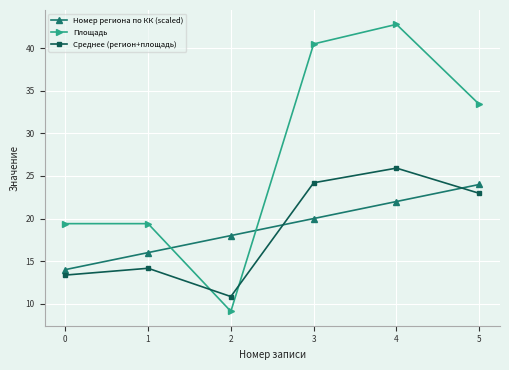

List the labels in order of Среднее (регион+площадь) value, smallest first.

2, 0, 1, 5, 3, 4